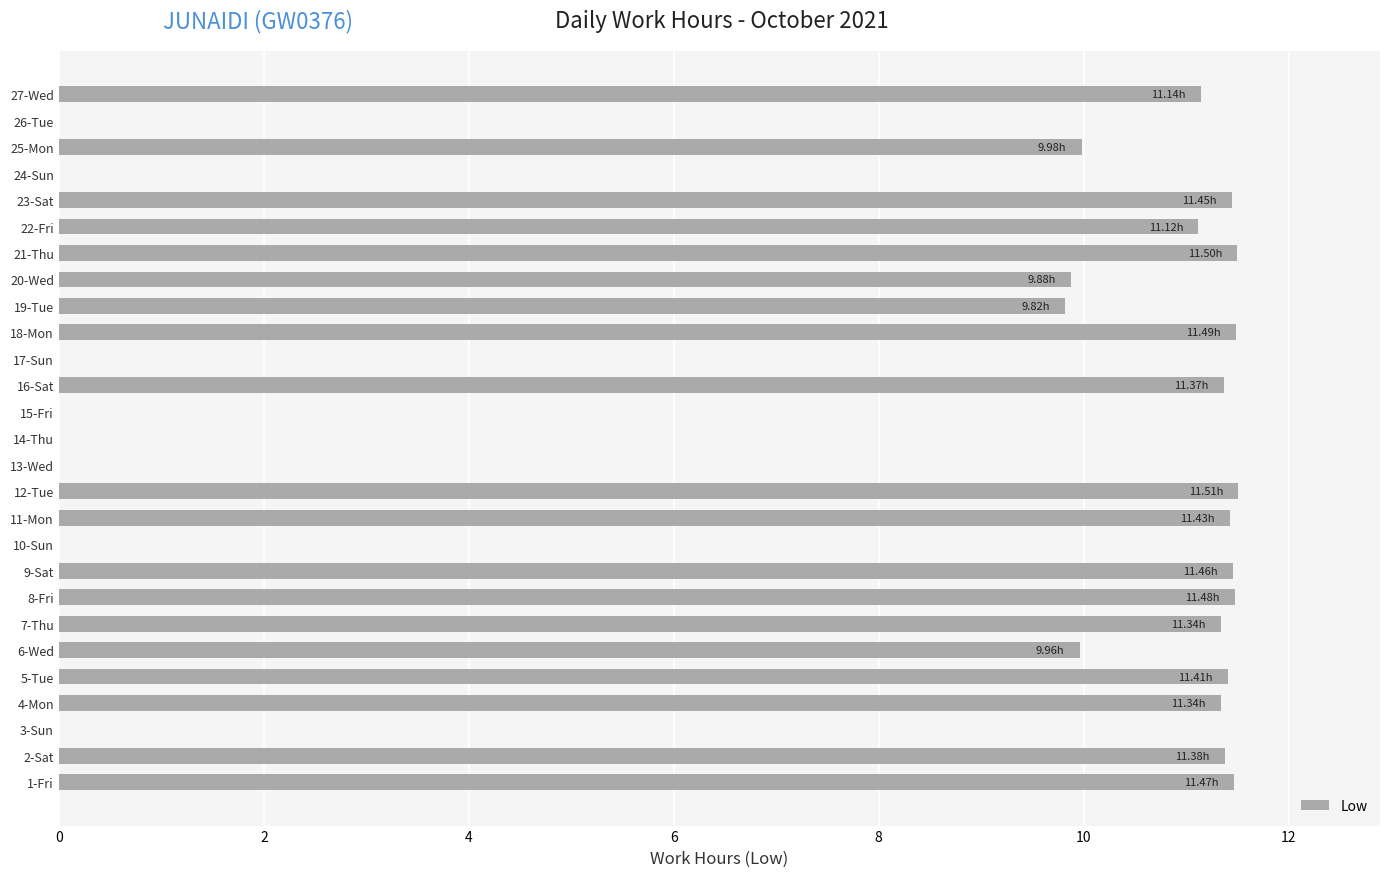

What is the sum of all values?

210.5